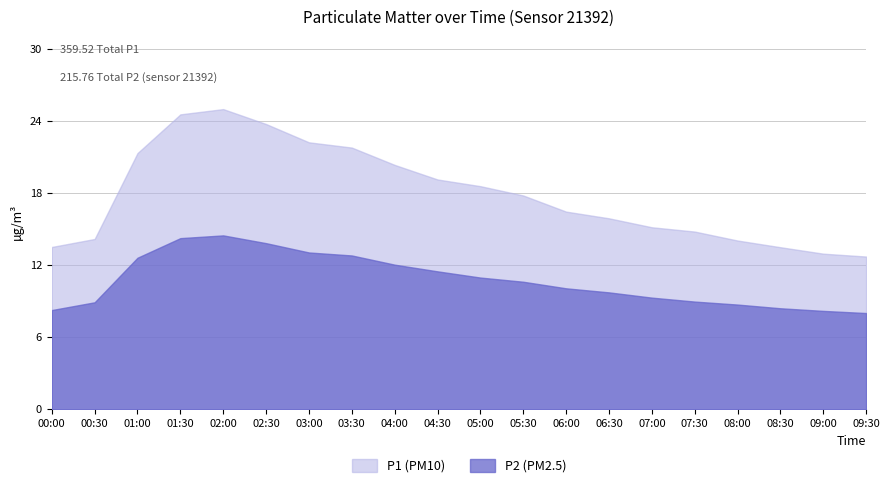

Rank the series by their maximum value, from highest to lowest.

P1 (PM10), P2 (PM2.5)